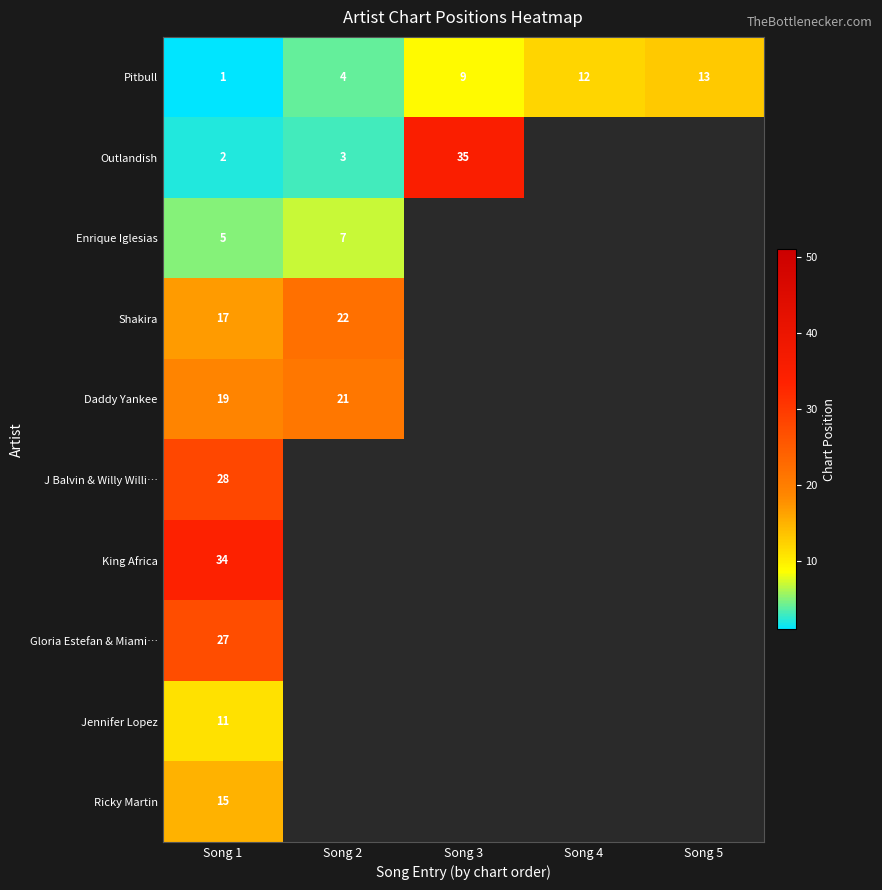

What is the total value across all series at Song 1?

159